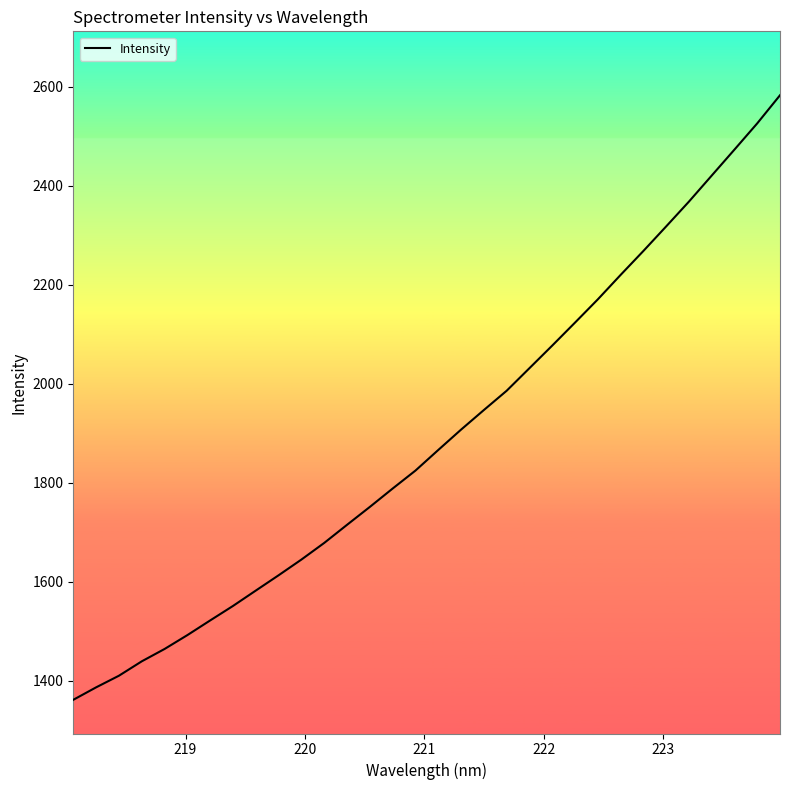

How many lines are shown in the chart?

1